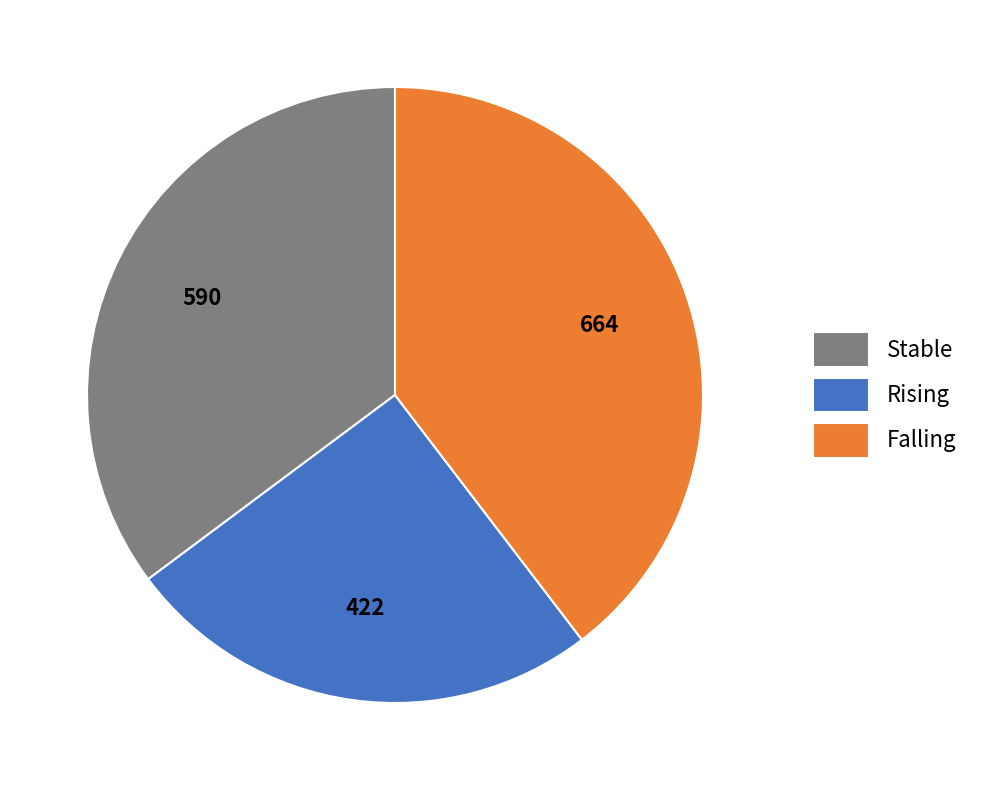

Do Falling and Rising together represent more than half of the pie?

Yes